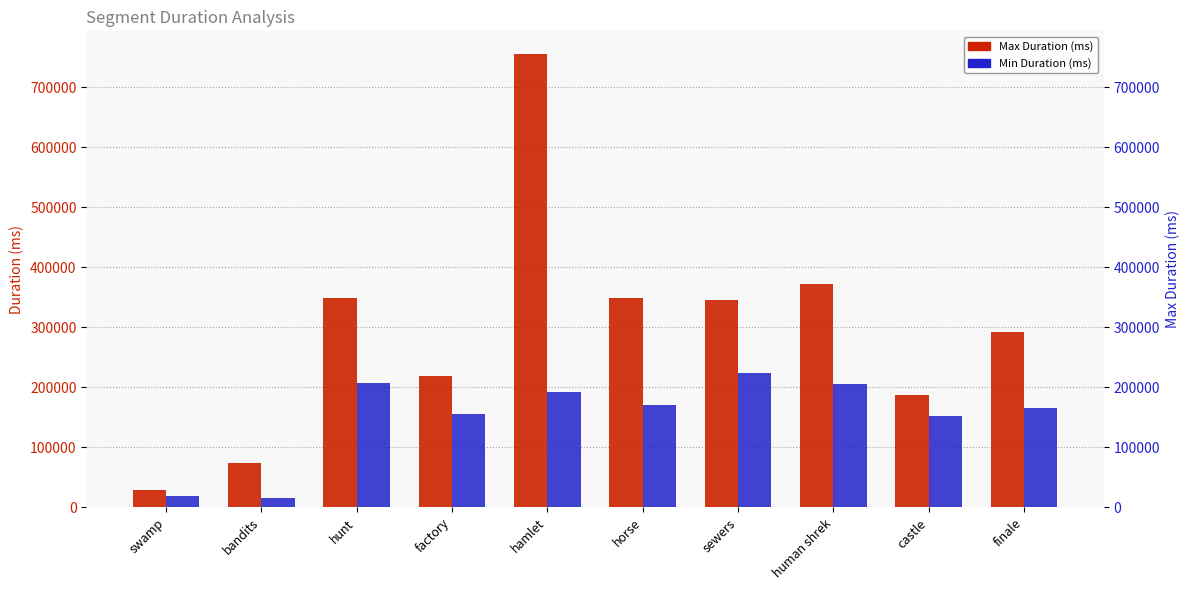

Reading left to right, transcribe all the data shown in this chart.

Max Duration (ms): 29141	73878	348139	219551	755431	349093	345042	371691	187062	292051
Min Duration (ms): 19369	15047	207990	154864	191963	170096	224284	204922	151889	165199